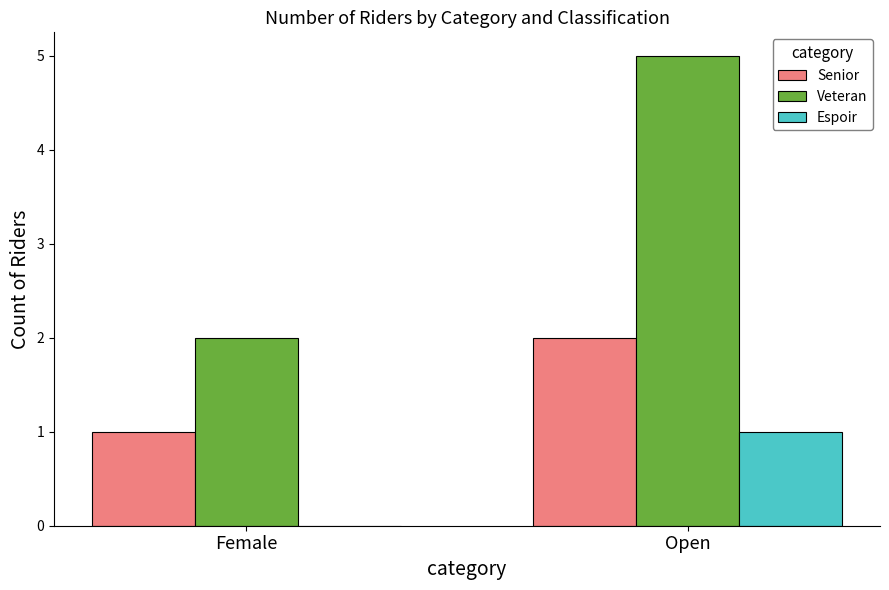

Is the value of Veteran at Female greater than the value of Espoir at Female?

Yes